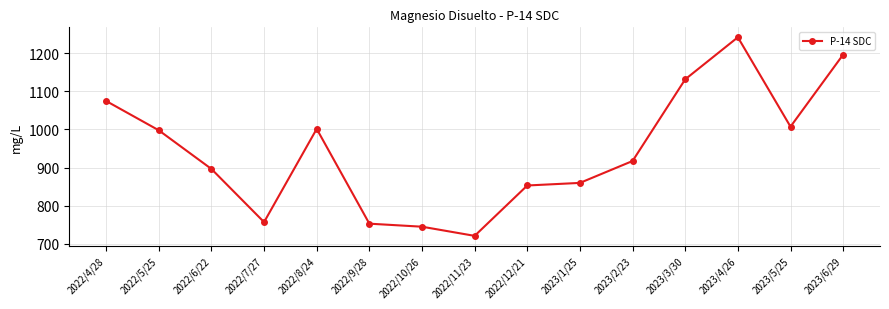

The value at 2023/3/30 is 1131.8. True or false?

True